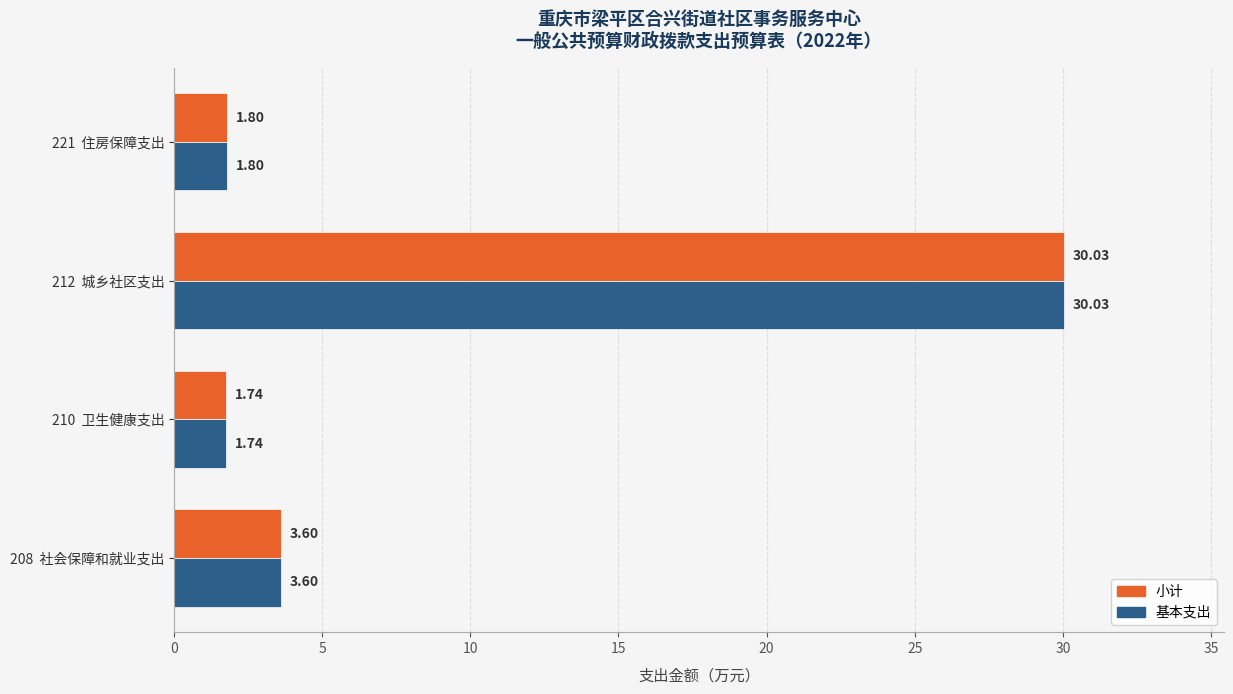

How many data points in 小计 are above 3?

2